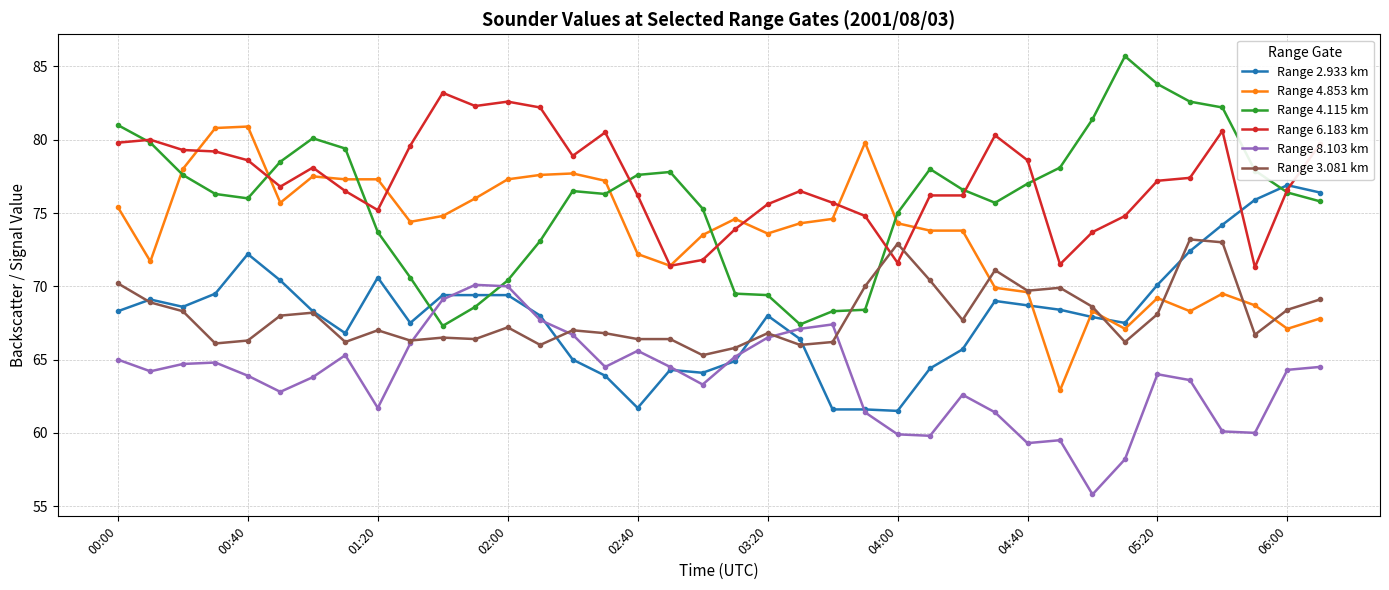

True or false: Range 6.183 km and Range 8.103 km cross at least once.

False